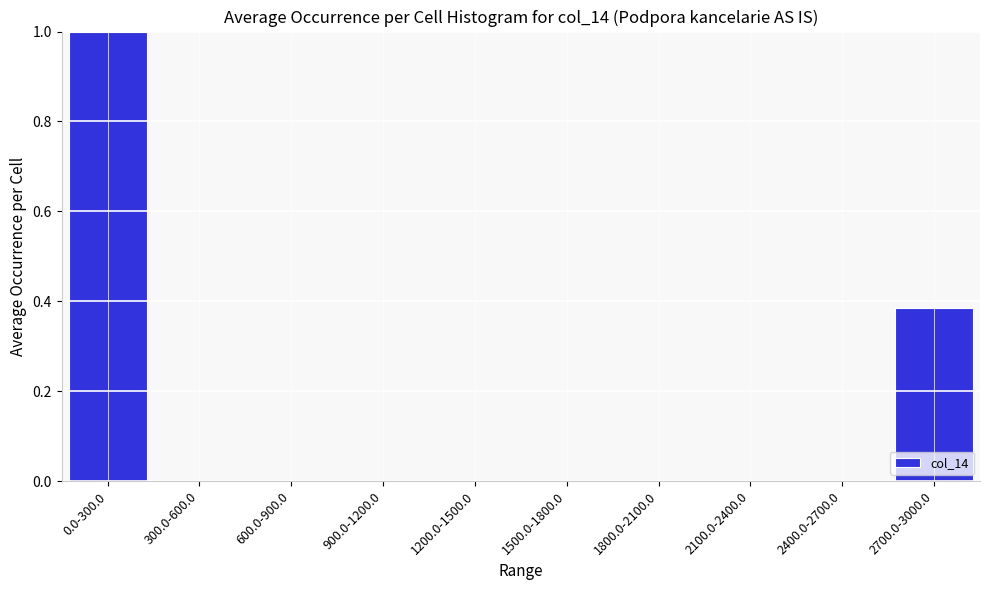

True or false: the data shows 0.1 at 2700.0-3000.0.

False